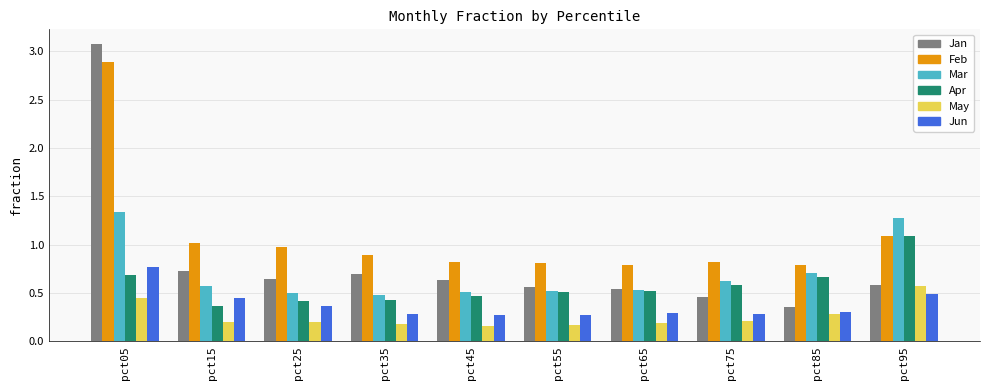

What is the sum of all Apr values?

5.7